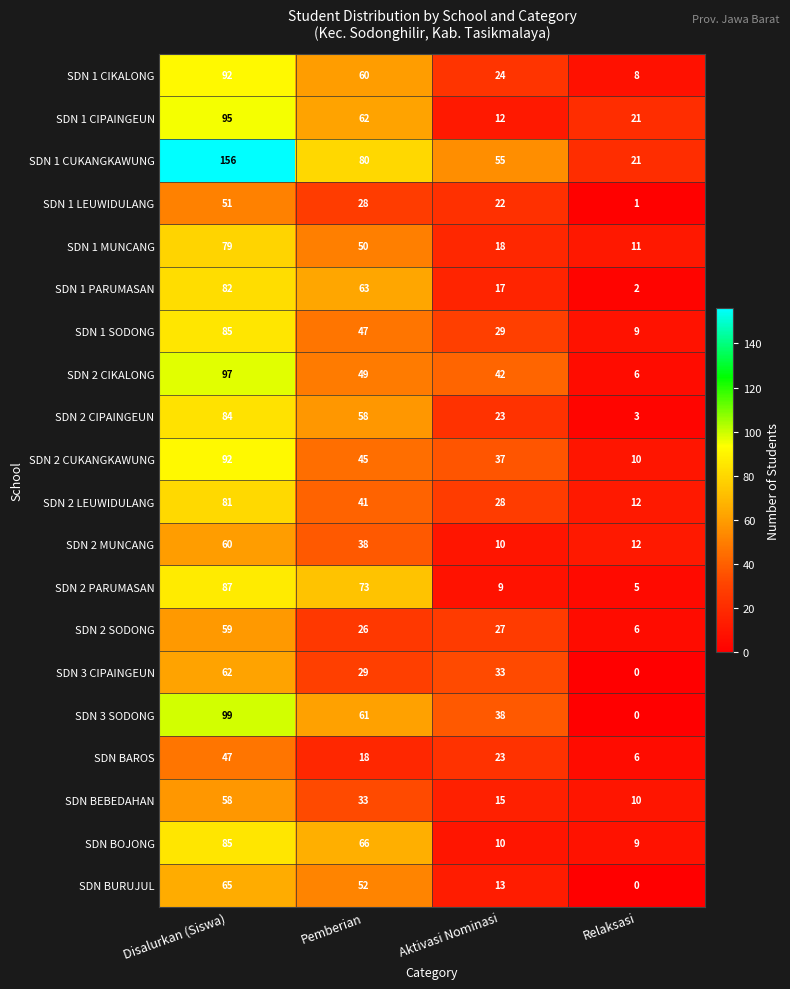

What is the sum of all SDN 1 CIPAINGEUN values?

190